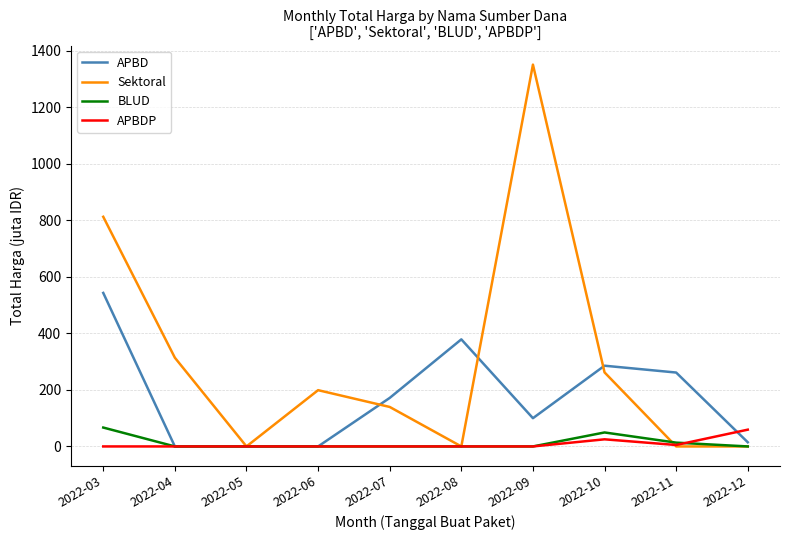

What is the sum of all Sektoral values?

3079.9